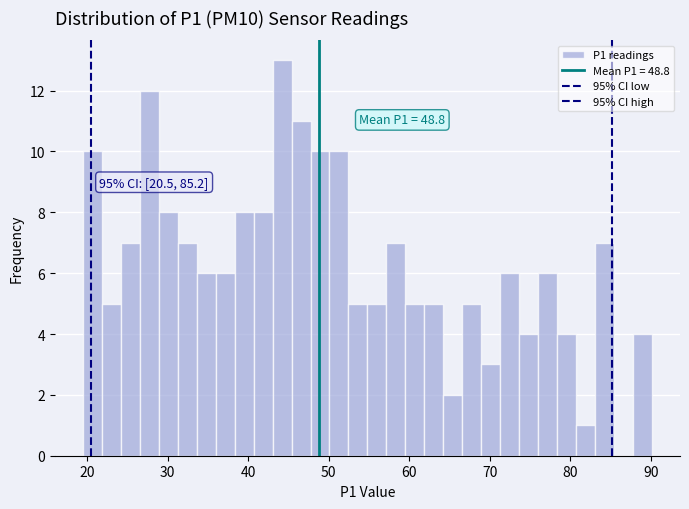

Around what value on the x-axis is the tallest bar? Give the approximate position of its centre, as read against the axis.

44